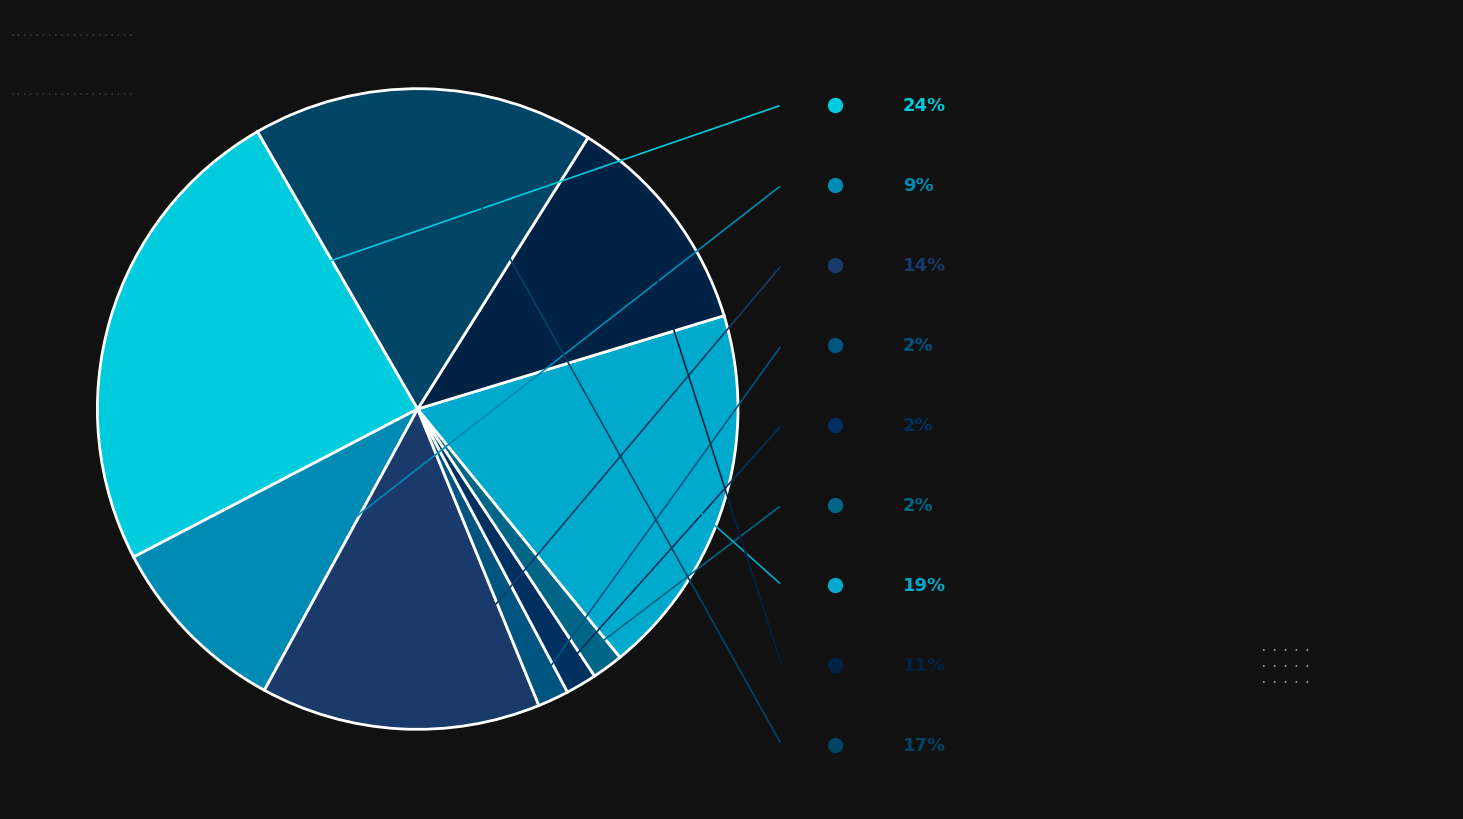

How many segments does this pie chart have?

9